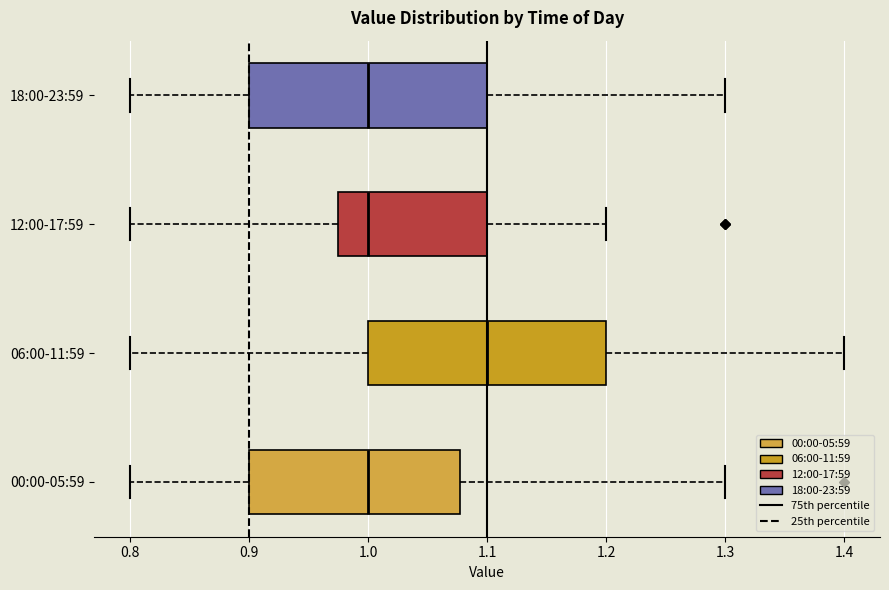

Which box's median line is the furthest to the right?

06:00-11:59